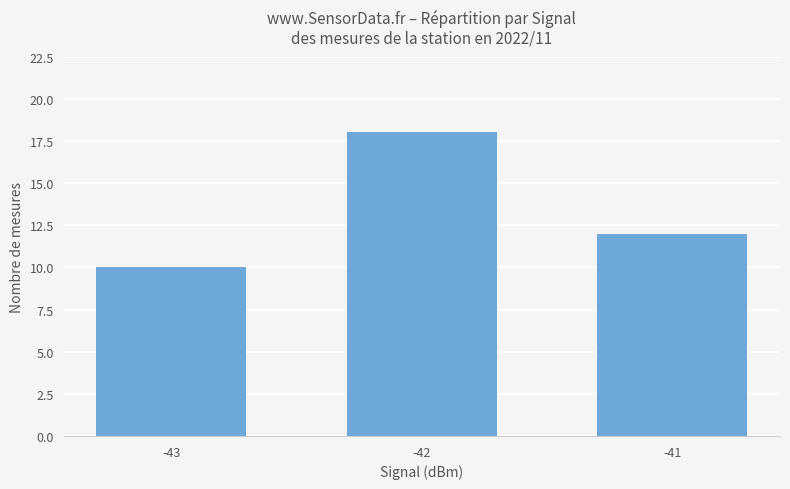

True or false: the data shows 5 at -41.

False